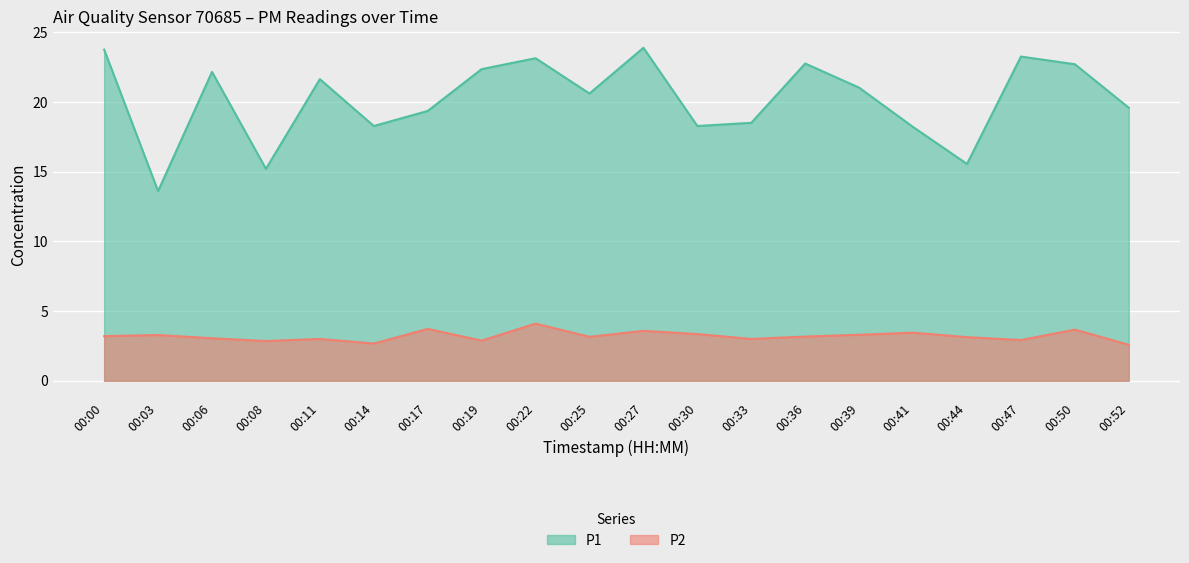

At which label does P2 reach its minimum?

00:52